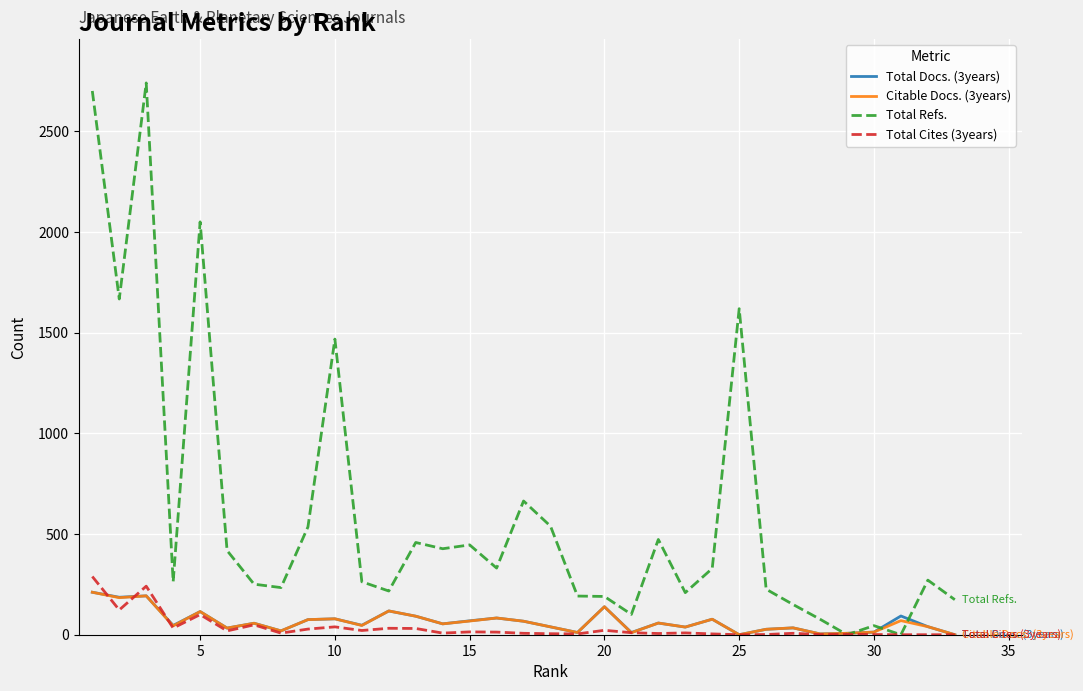

How many lines are shown in the chart?

4